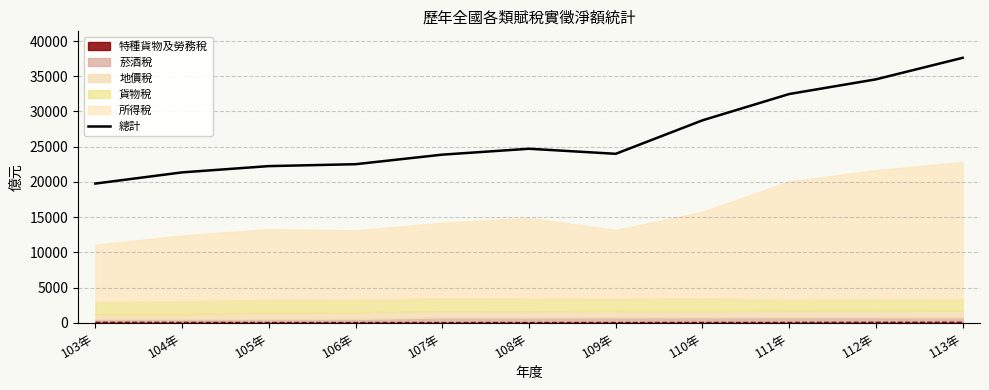

What is the greatest value displayed?

37619